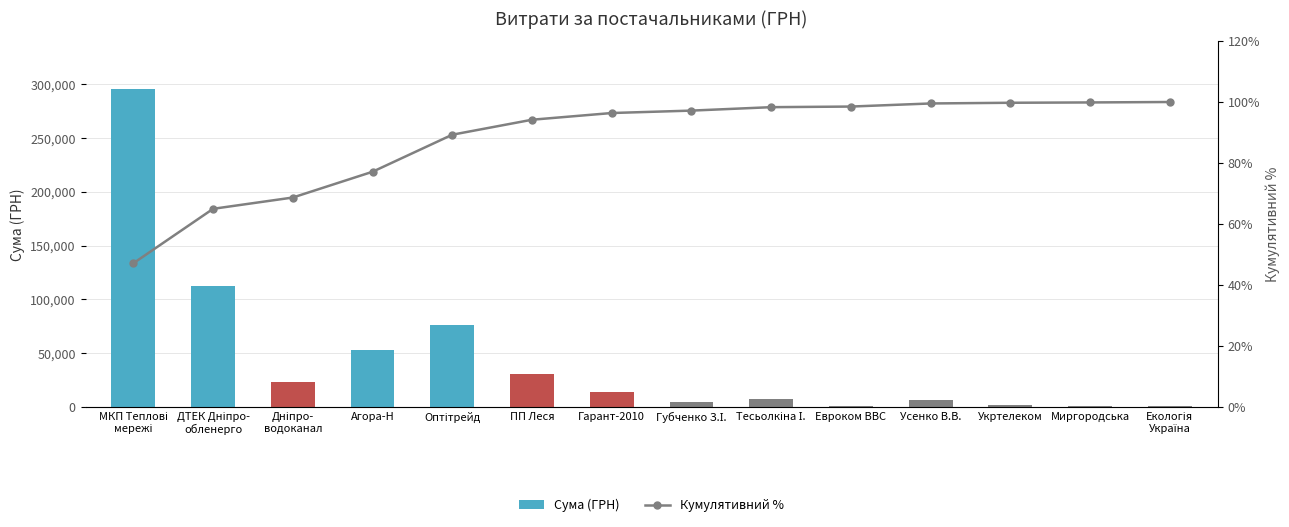

What is the difference between the second highest and minimum values in the Кумулятивний % series?

52.7